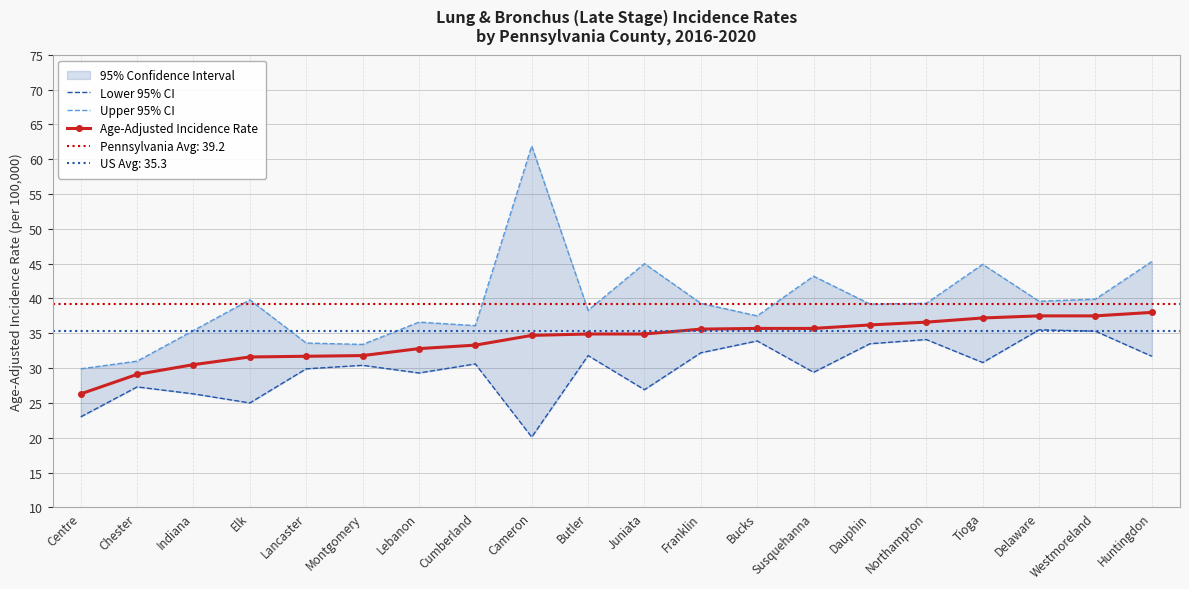

How many values in the Age-Adjusted Incidence Rate series exceed 34?

12